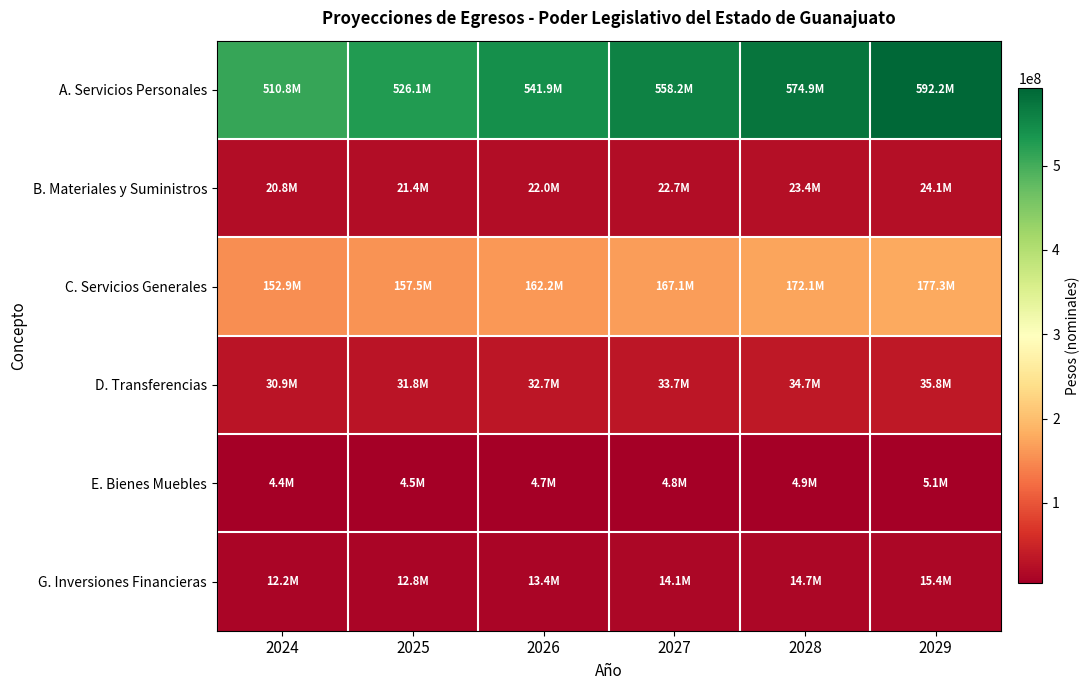

What is the difference between the highest and lowest values at 2025?

521620212